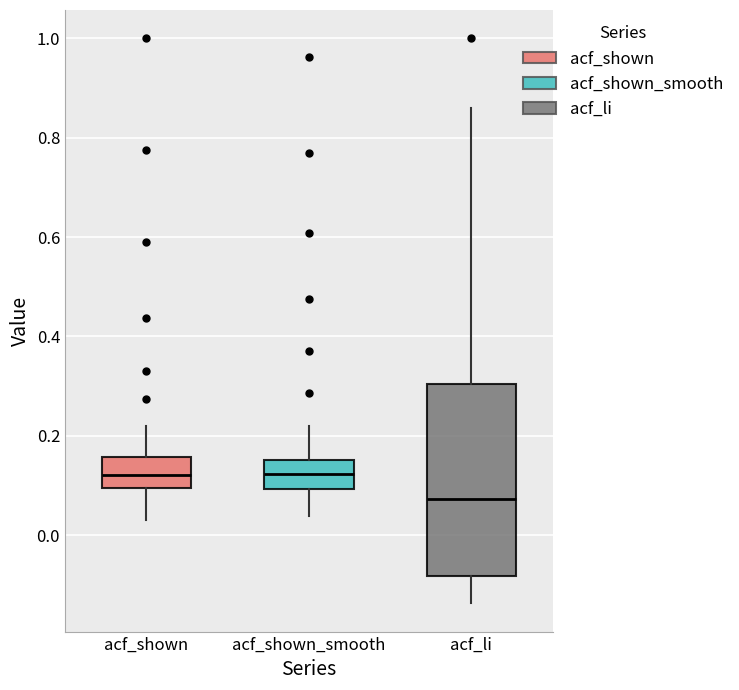

Reading left to right, transcribe this box plot: for each box, give where its median line is, the range the box spans, and where its two whiskers end, as read against the y-axis. The values are not printed on the chart, so give them approximately, as read against the axis.

acf_shown: median 0.12, box 0.10 to 0.16, whiskers 0.04 to 0.22
acf_shown_smooth: median 0.12, box 0.10 to 0.16, whiskers 0.04 to 0.22
acf_li: median 0.08, box -0.08 to 0.30, whiskers -0.14 to 0.86